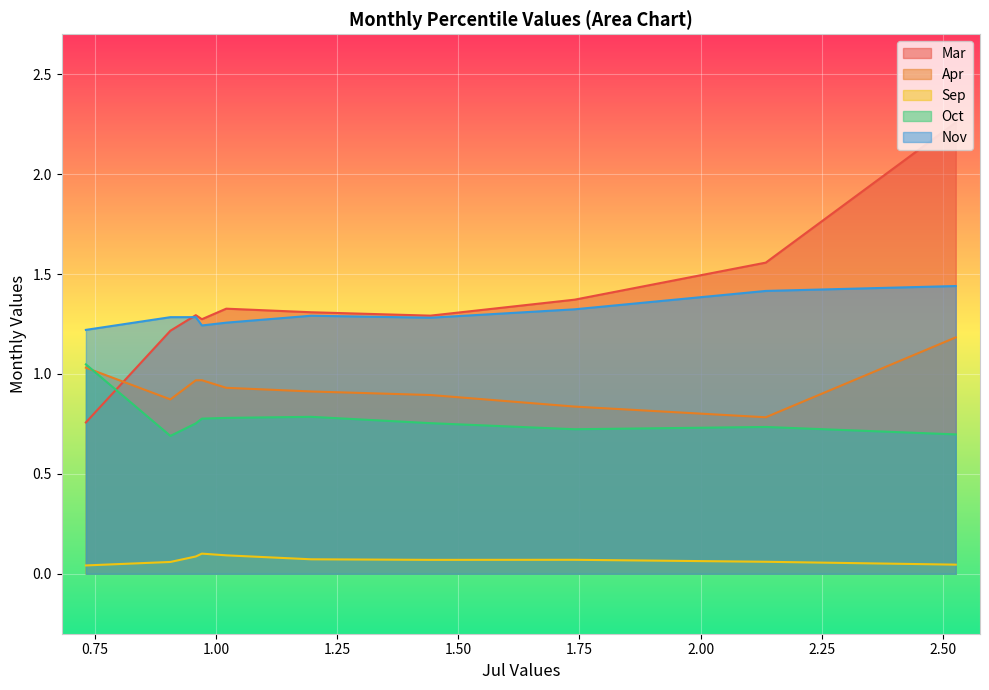

How many lines are shown in the chart?

5